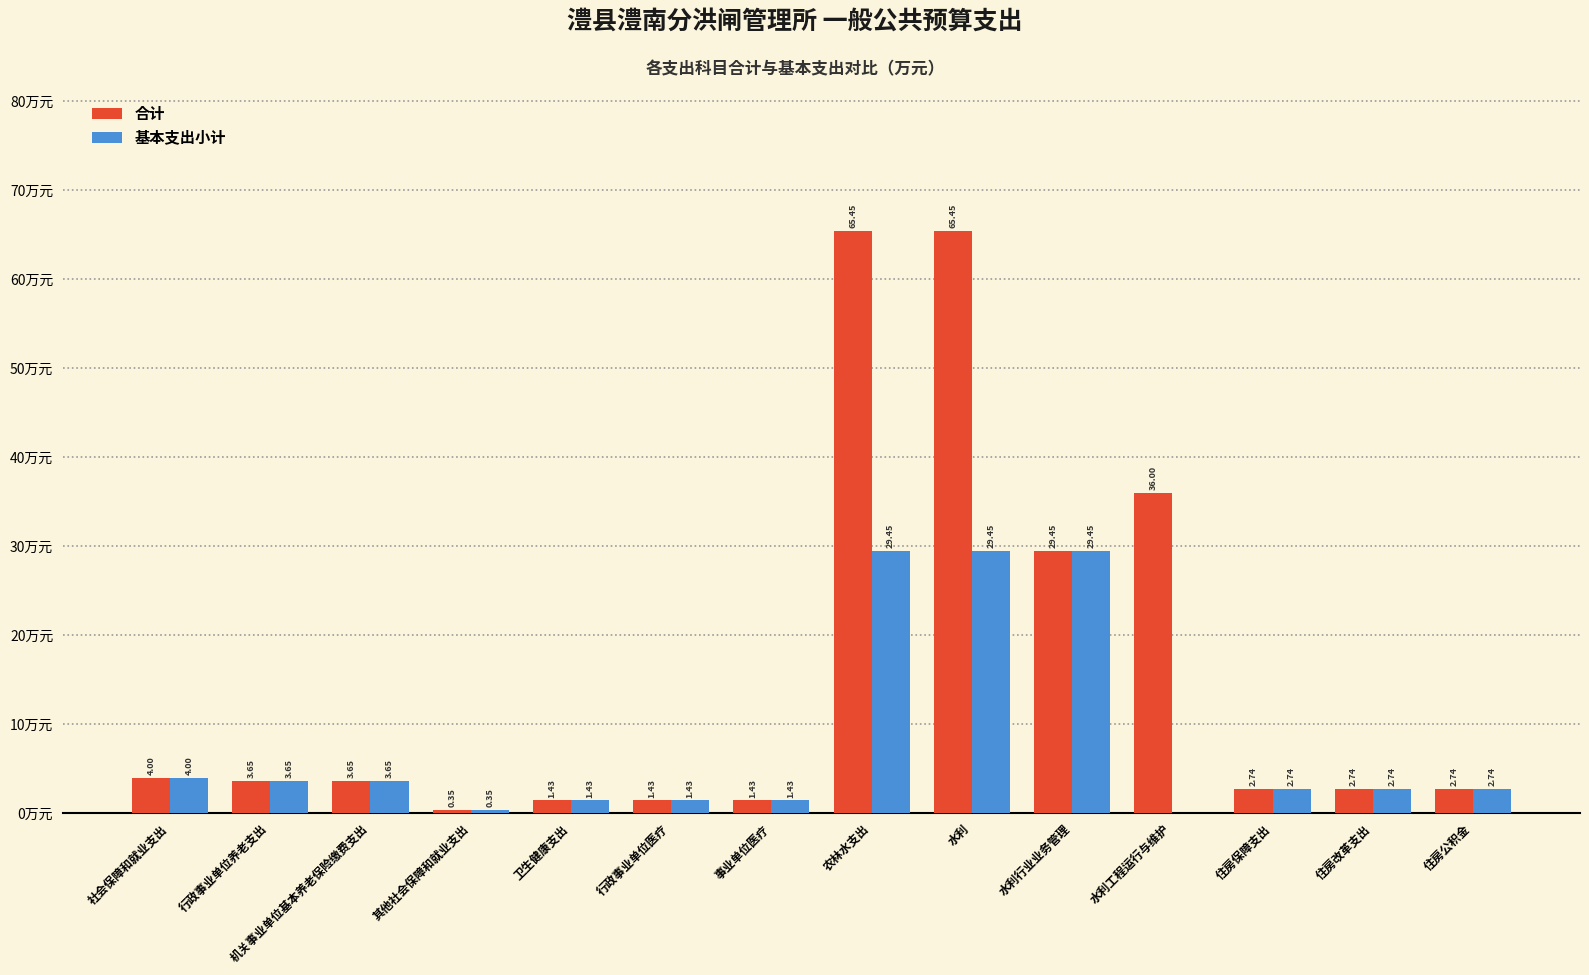

Which series has the largest total across all categories?

合计